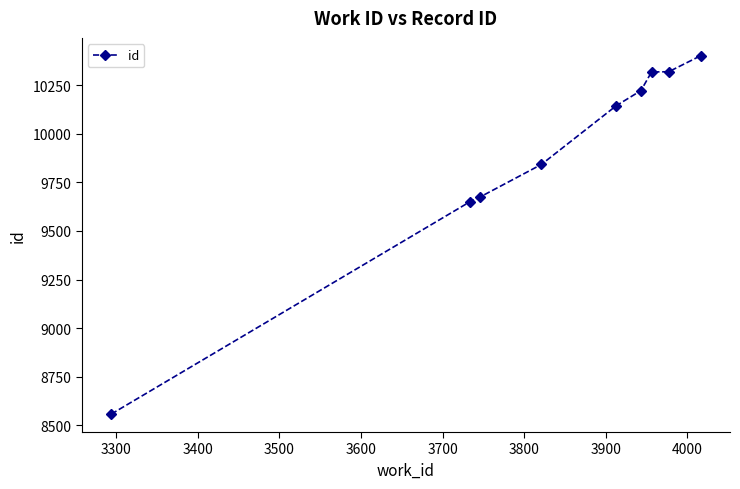

True or false: there are more than 1 points higher than both neighbors.

False